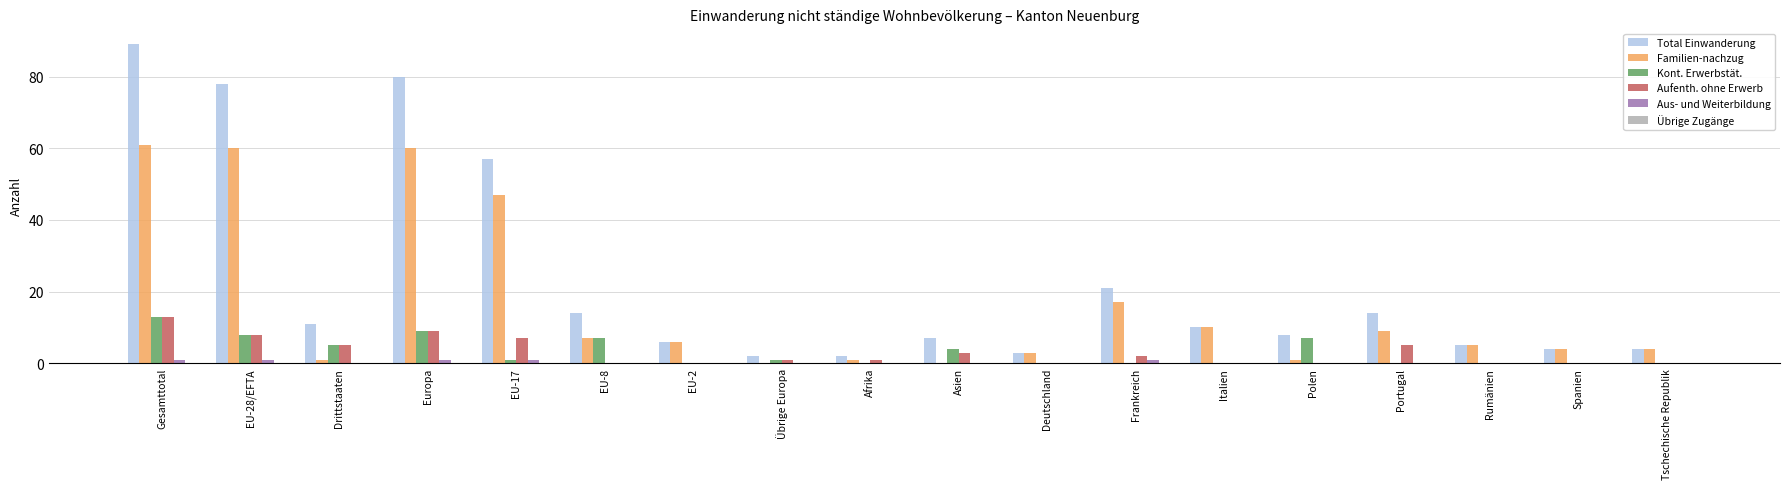

Where is Familien-nachzug nearest to the value 30?

Frankreich